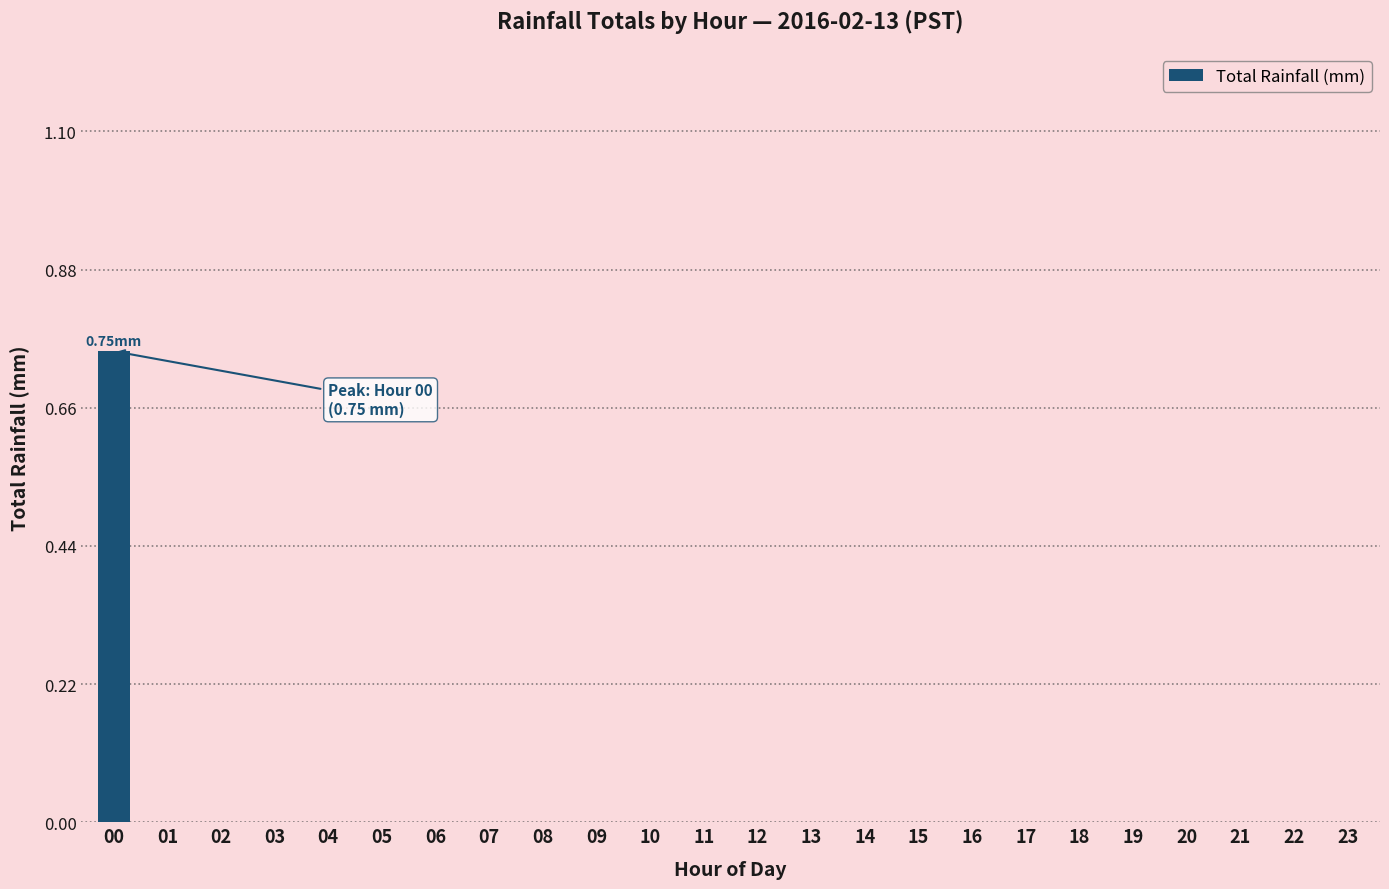

Is it true that the value at 06 is -0.5?

False